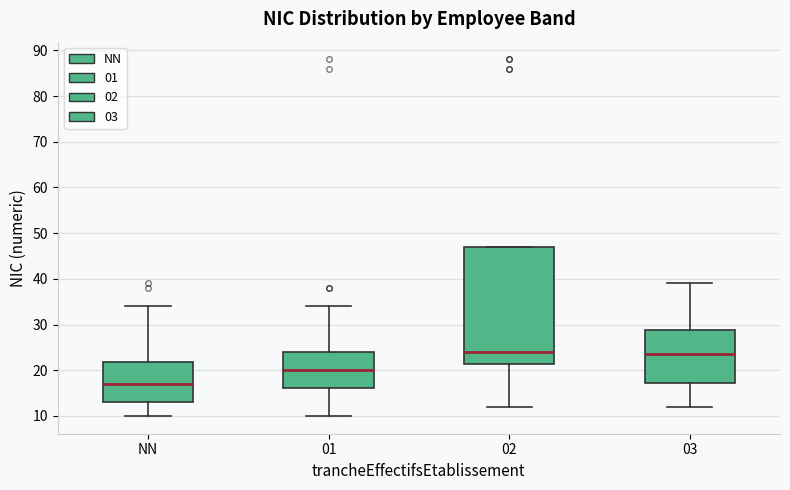

Where is the upper edge of the box for NN on the y-axis? The values are not printed on the chart, so give them approximately, as read against the axis.

22